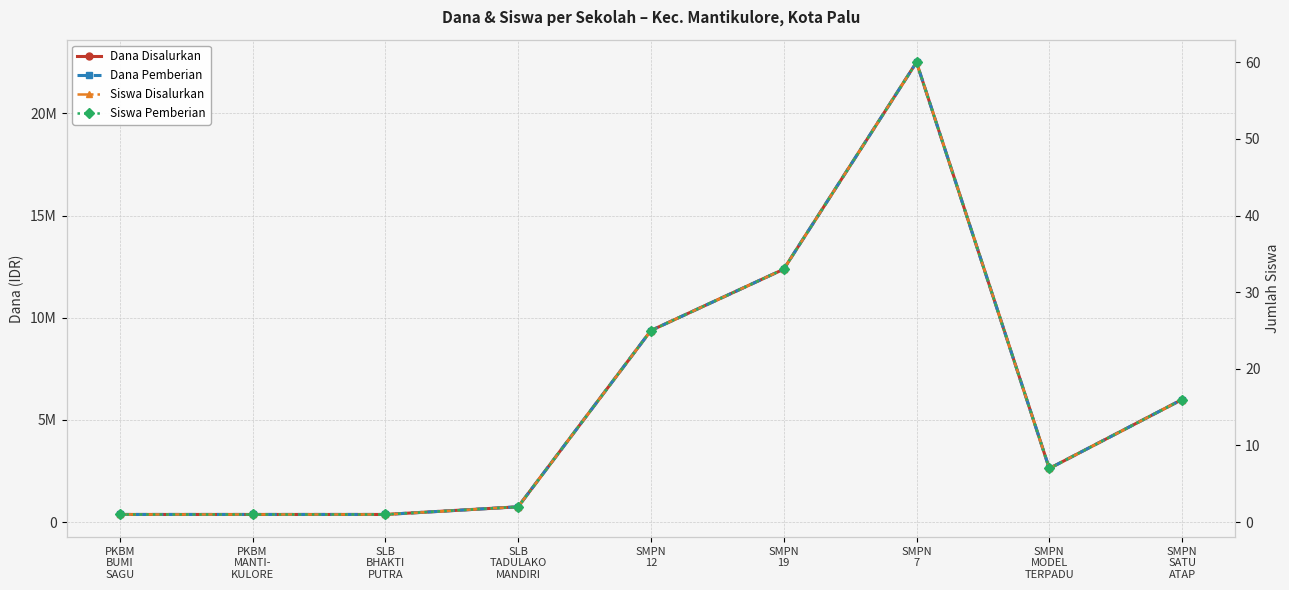

At which category is the sum across all series the highest?

SMPN
7